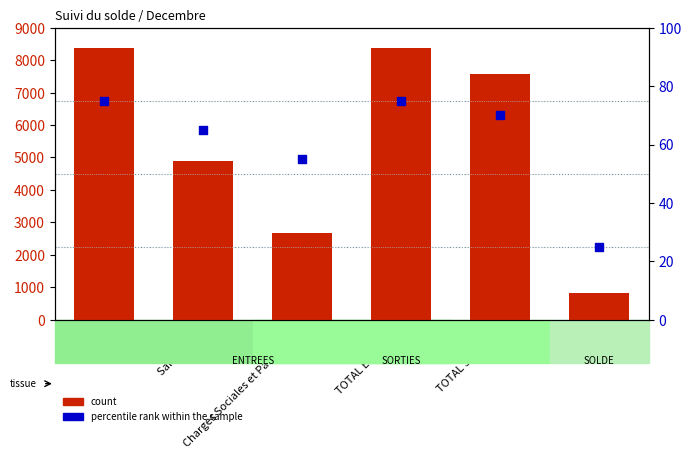

Which series has the largest Y range (max minus min)?

count